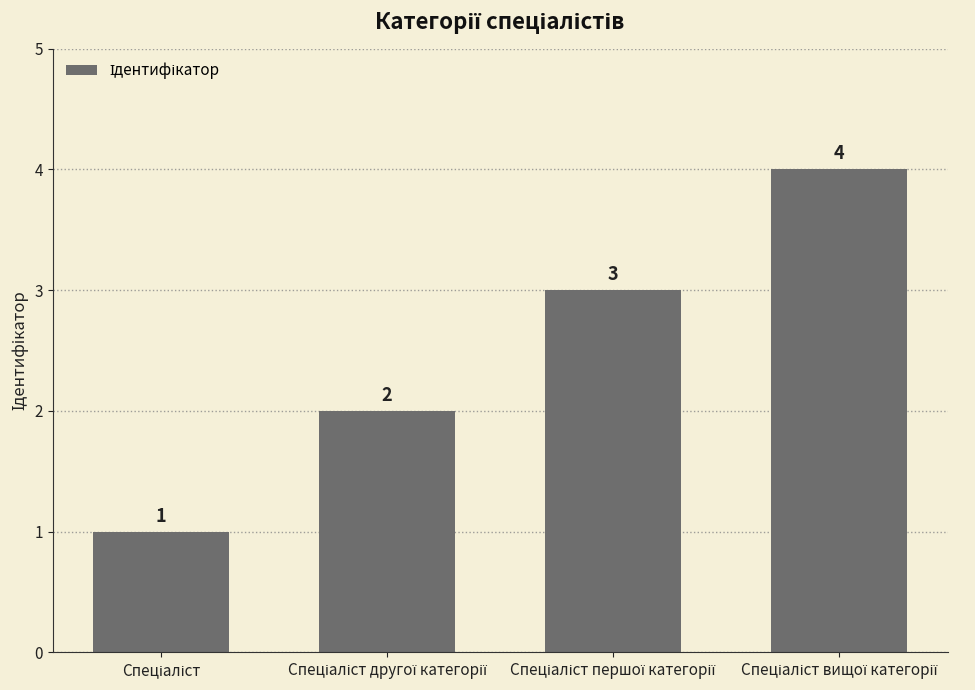

What is the value of the 1st bar from the left?

1